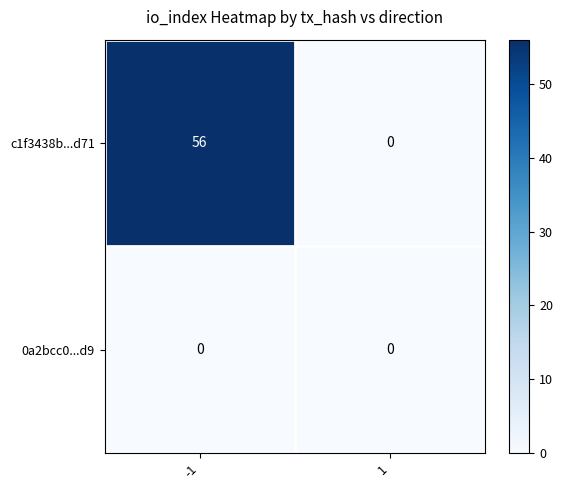

Reading left to right, transcribe all the data shown in this chart.

c1f3438b...d71: 56	0
0a2bcc0...d9: 0	0